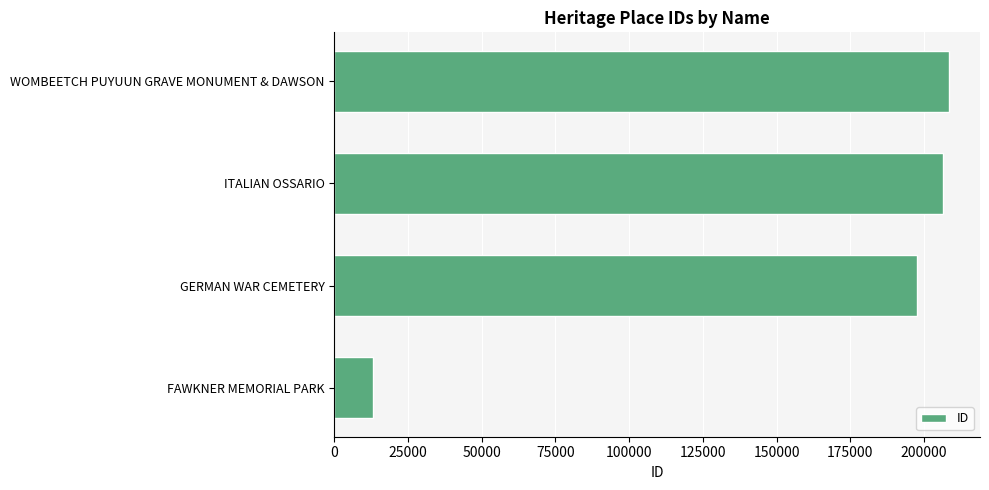

What is the difference between the maximum and second lowest values?

10966